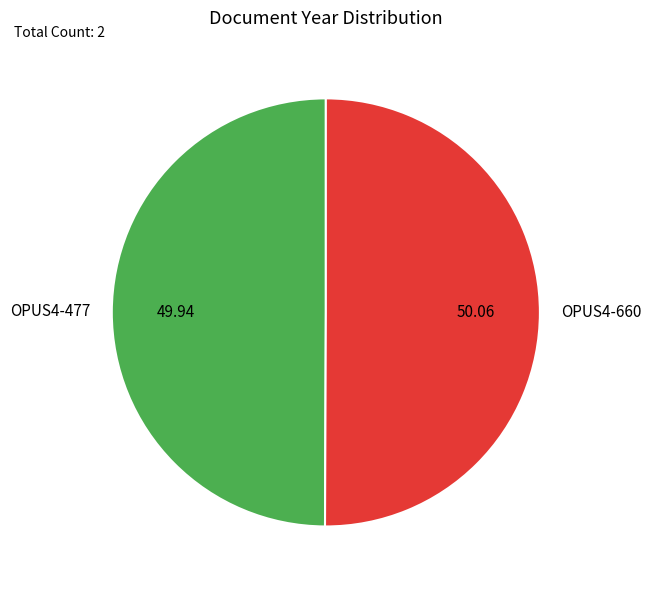

Is the sum of OPUS4-660 and OPUS4-477 greater than half?

Yes